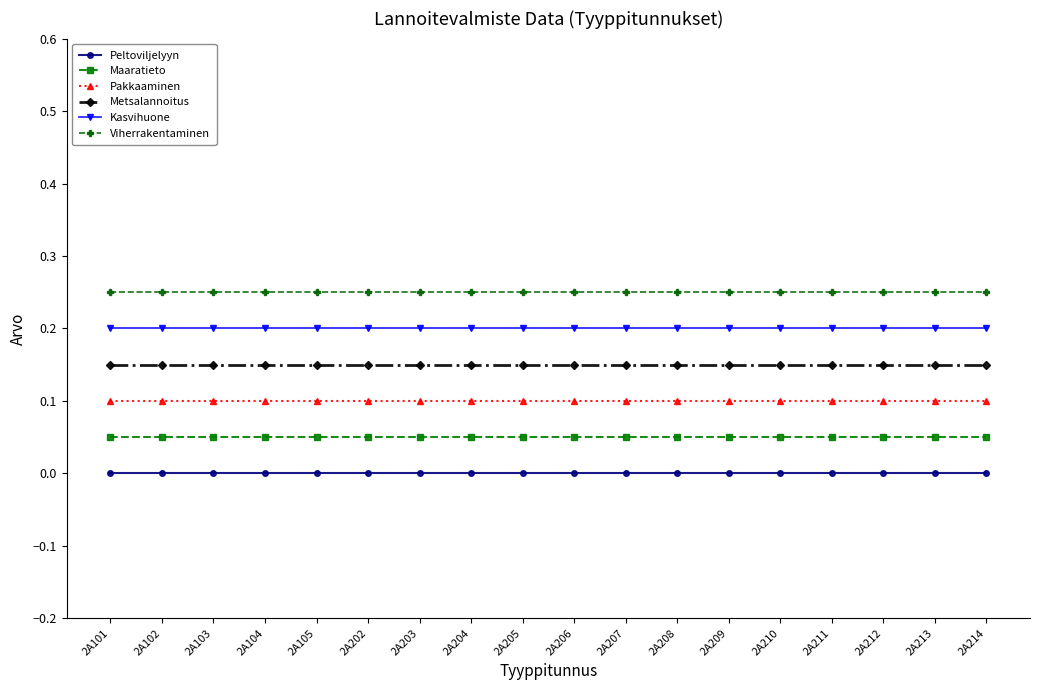

True or false: Kasvihuone and Peltoviljelyyn cross at least once.

False